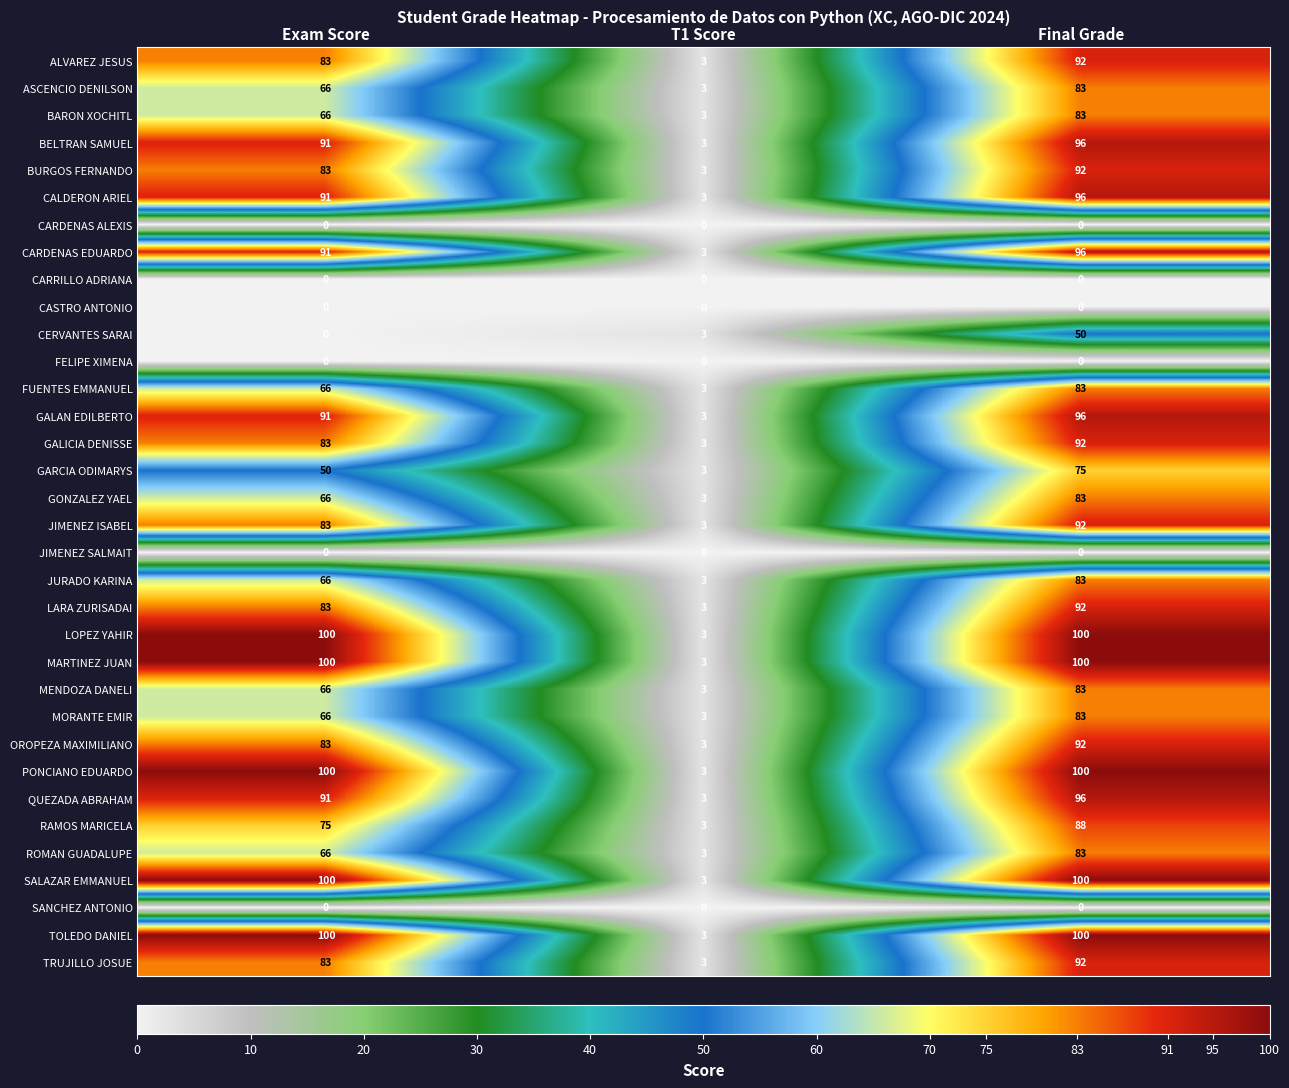

What is the spread (max minus min) of values at Exam Score?

100